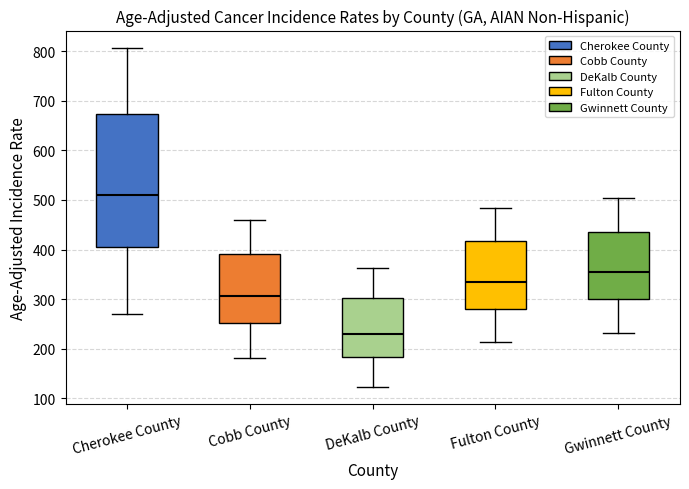

Where is the lower edge of the box for DeKalb County on the y-axis? The values are not printed on the chart, so give them approximately, as read against the axis.

180